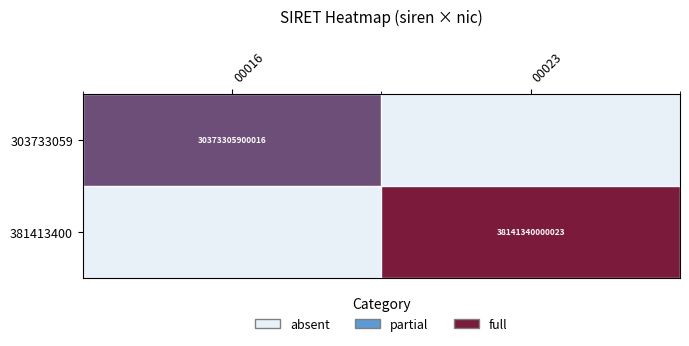

What is the spread (max minus min) of values at 00023?

1.0